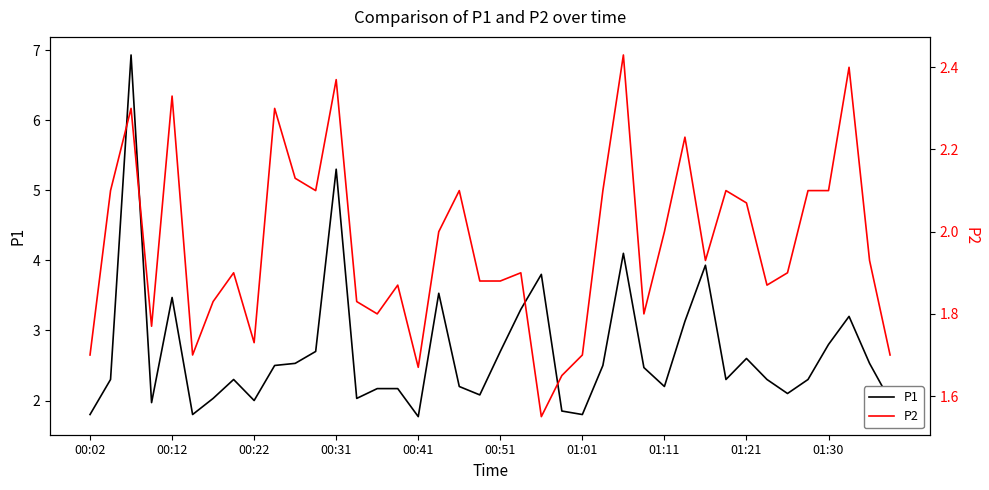

In P1, how many points are higher than both neighbors (excluding endpoints)?

10